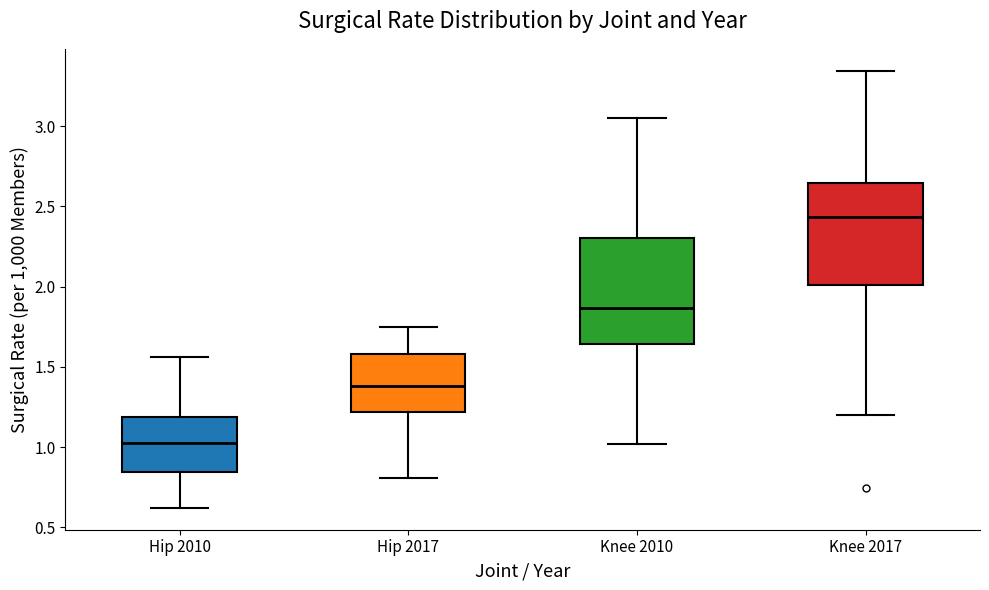

Which box has the highest median line?

Knee 2017